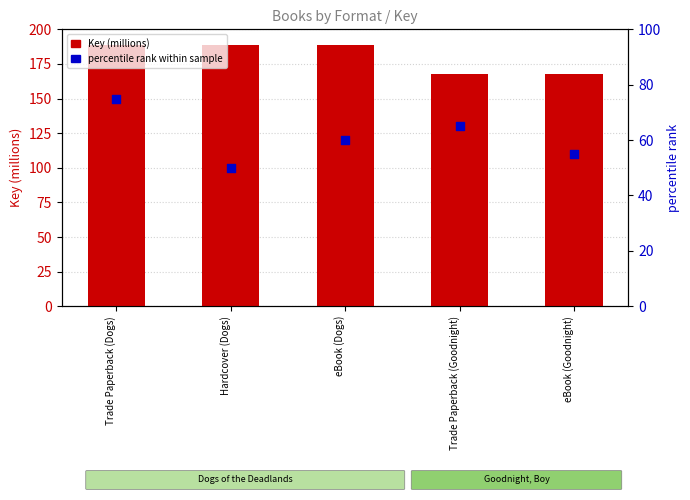

Which series contains the lowest Y value?

percentile rank